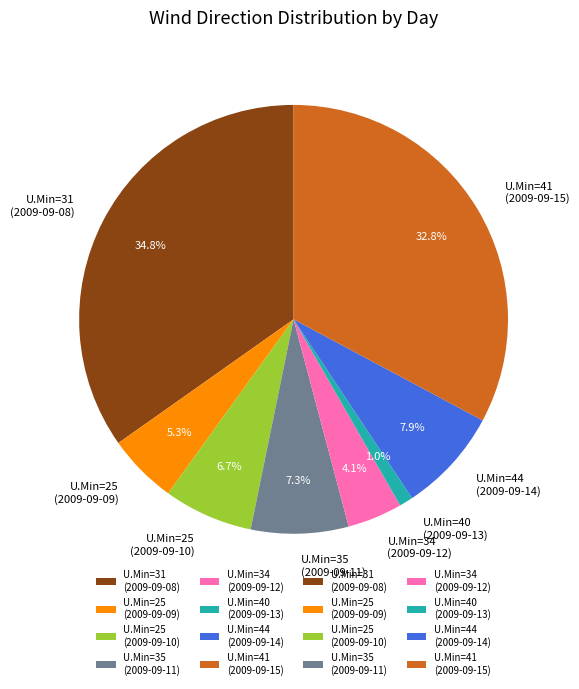

Rank the categories by value from lowest to highest.

U.Min=40 (2009-09-13), U.Min=34 (2009-09-12), U.Min=25 (2009-09-09), U.Min=25 (2009-09-10), U.Min=35 (2009-09-11), U.Min=44 (2009-09-14), U.Min=41 (2009-09-15), U.Min=31 (2009-09-08)